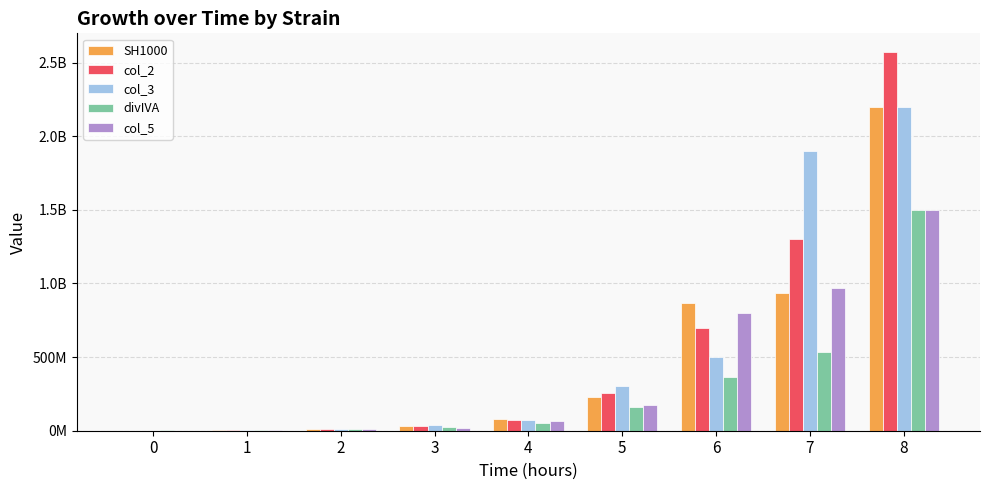

What is the sum of all col_2 values?

4938900000